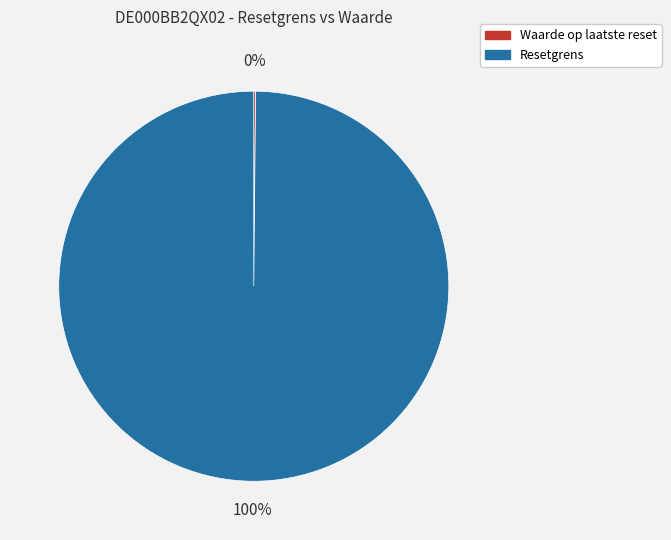

Is there any slice that represents more than half of the pie?

Yes